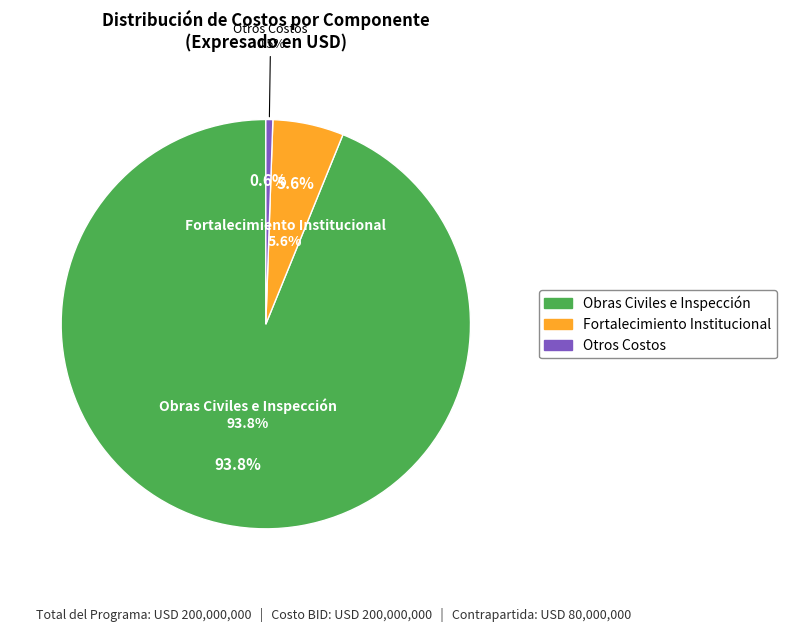

How many segments does this pie chart have?

3